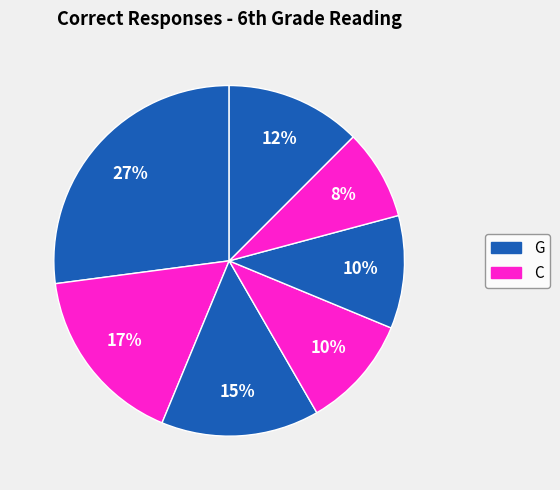

Count the number of slices in the pie.

7